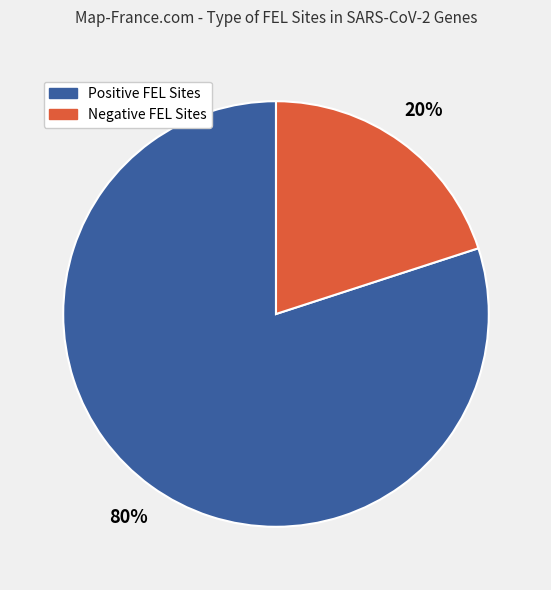

To the nearest percent, what is the difference between the largest and smallest slice percentages?

60%